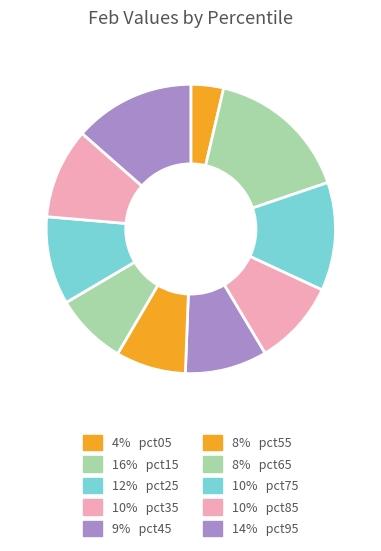

How many segments does this pie chart have?

10